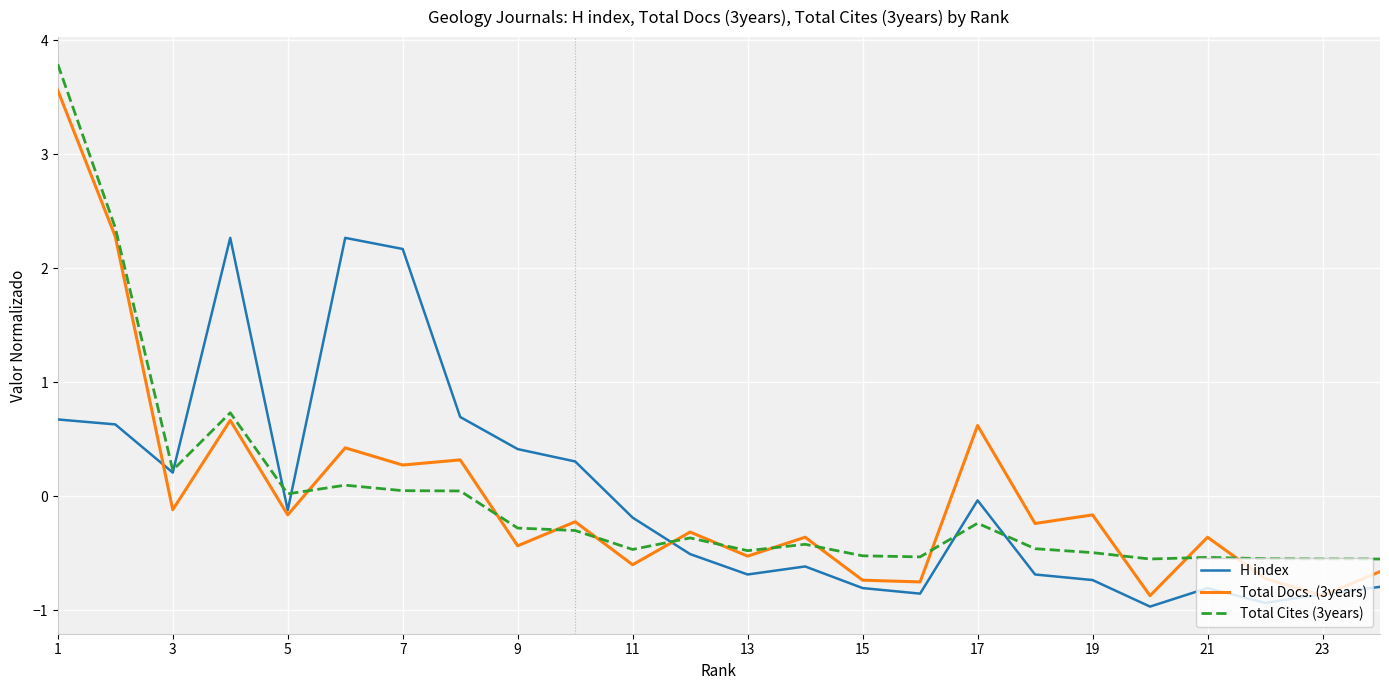

Which series has the largest range (max minus min)?

Total Docs. (3years)